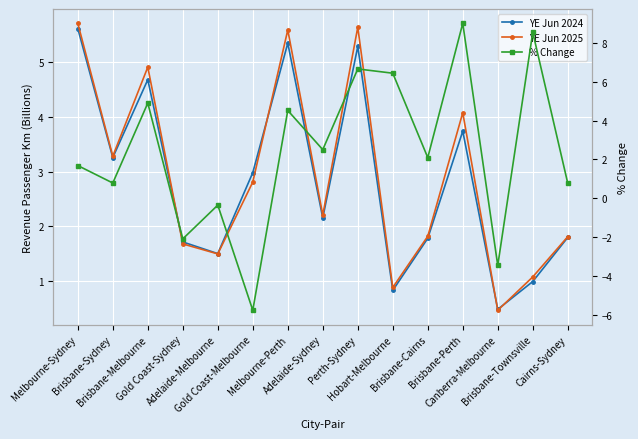

How many negative values does the % Change series have?

4